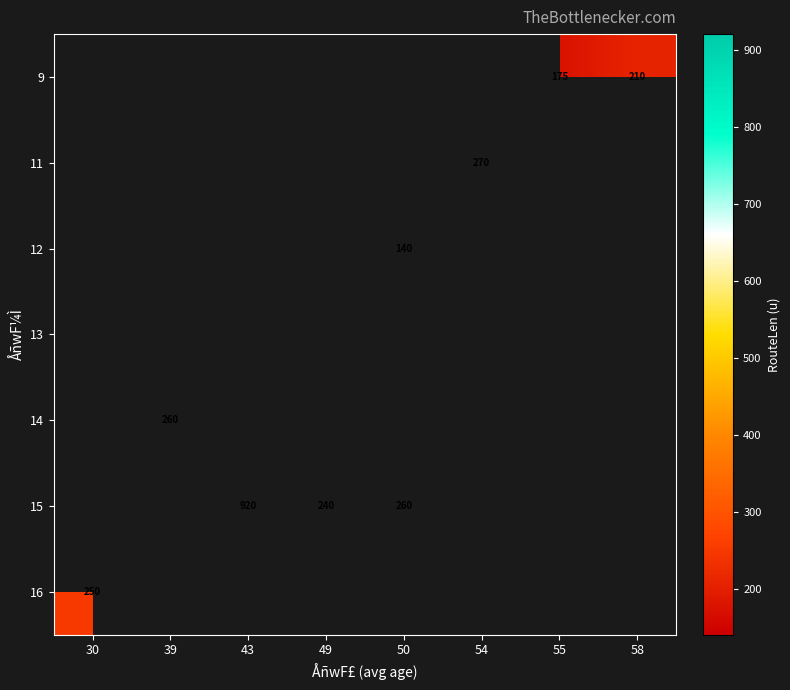

What is the maximum value shown in the chart?

920.0